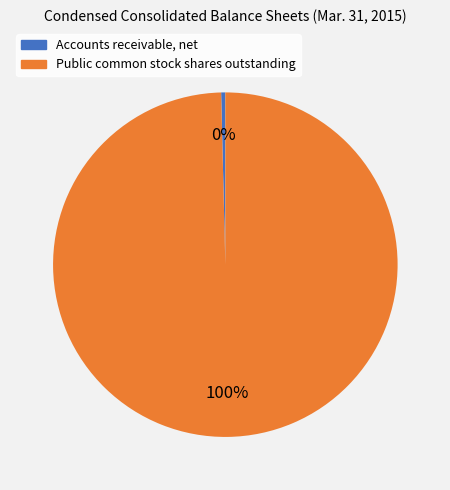

Rank the categories by value from highest to lowest.

Public common stock shares outstanding, Accounts receivable, net